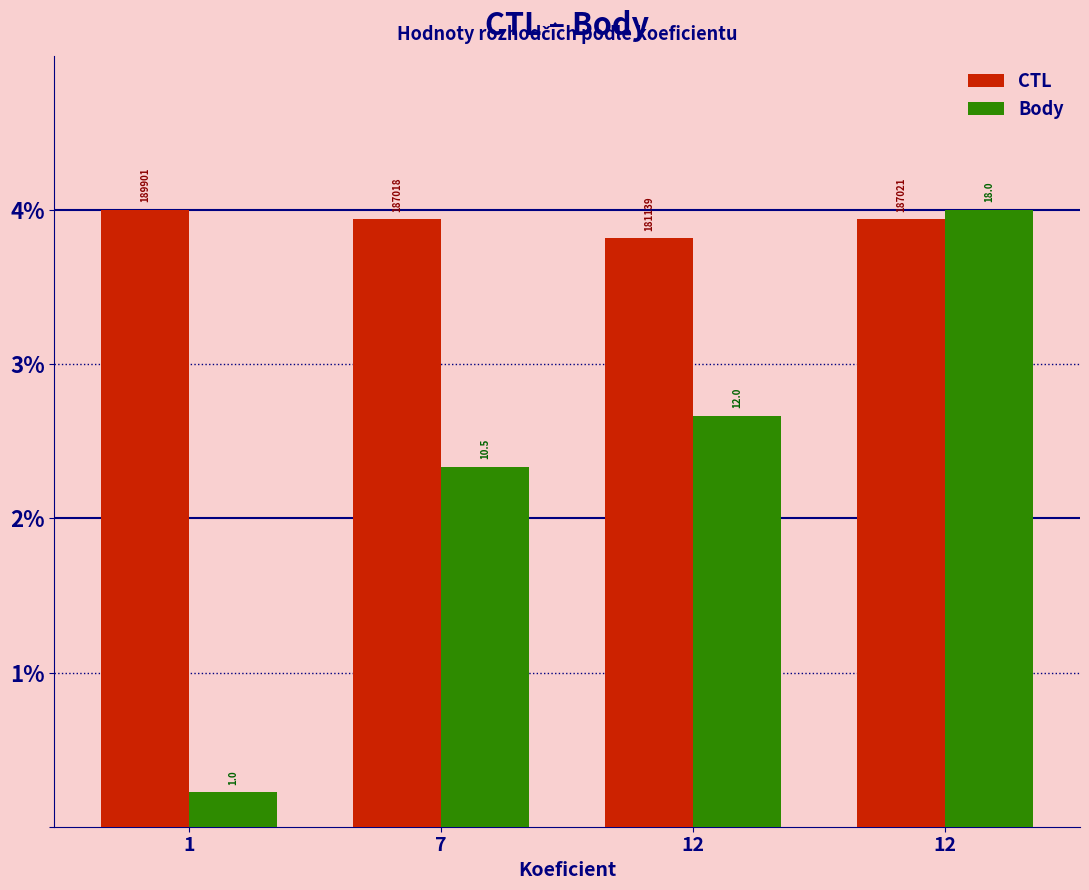

How many bars are there in total?

8